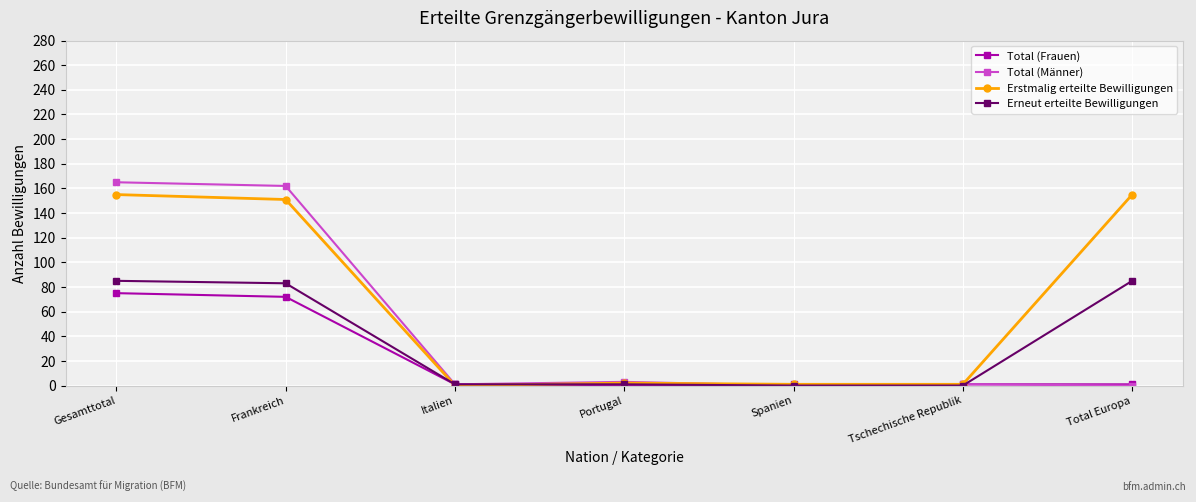

Which series changed the most between Gesamttotal and Portugal?

Total (Männer)